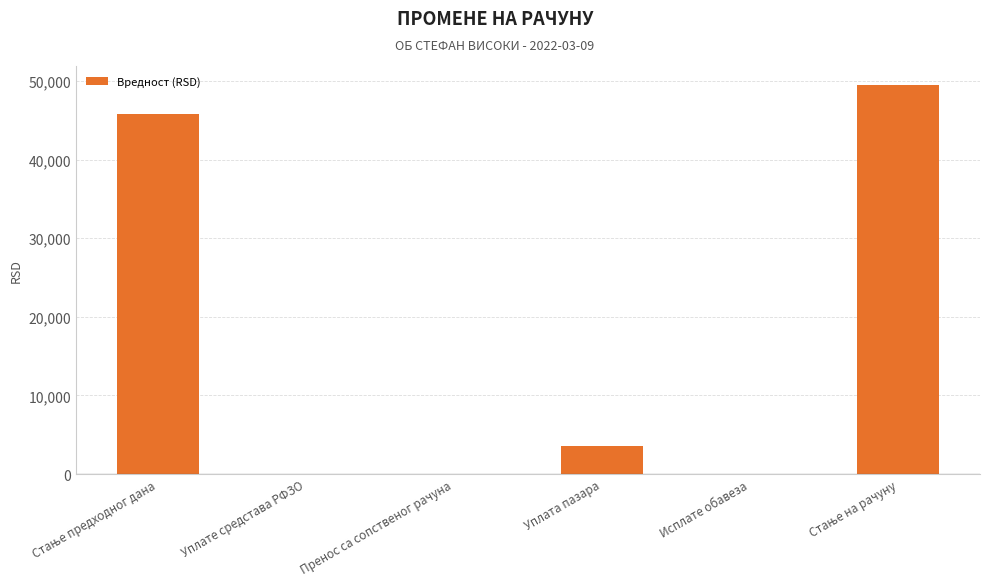

Reading right to left, extract all data points from this chart.

49441.6	0.0	3600.0	0.0	0.0	45841.6